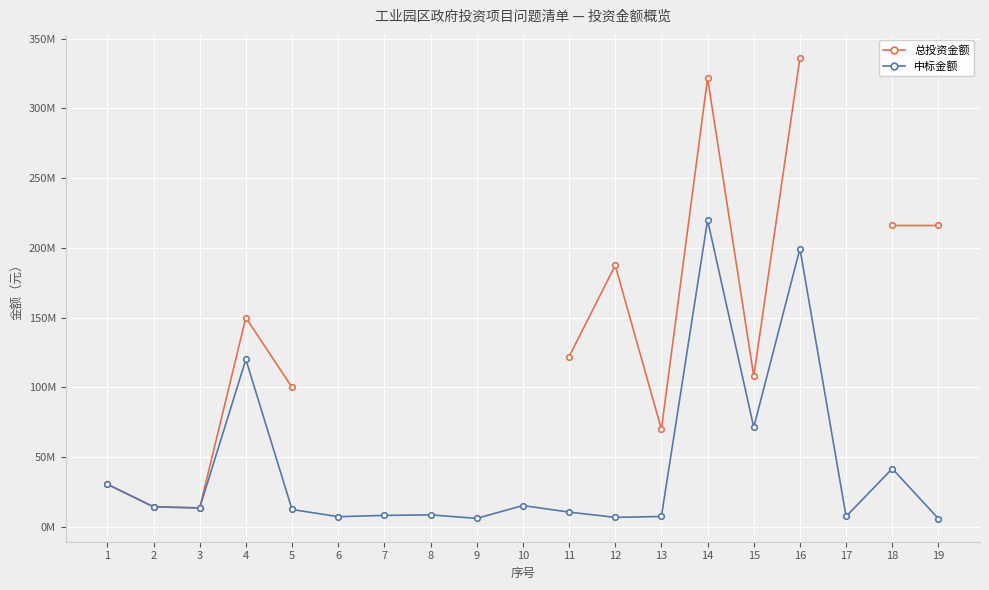

Between 9 and 4, which is larger?

4